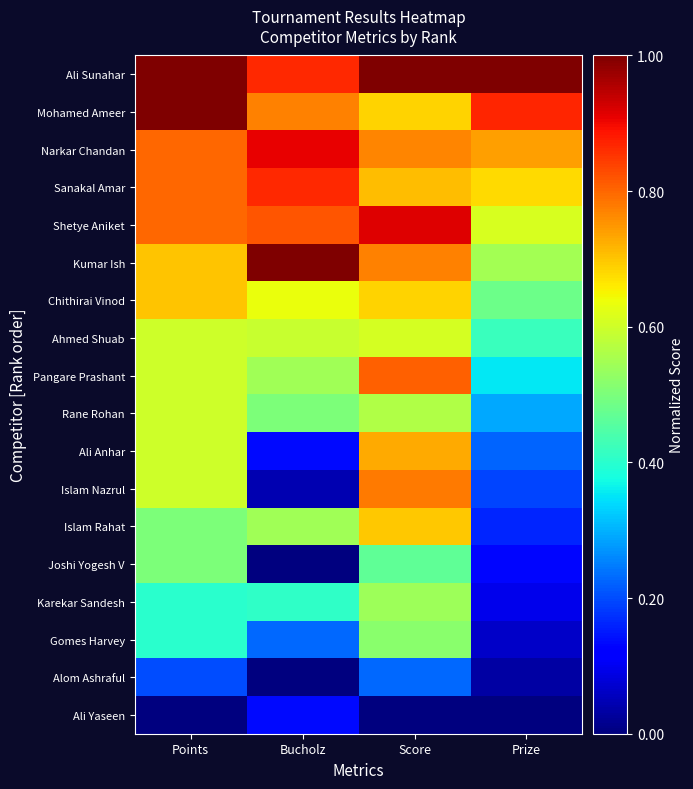

Which series has the largest range (max minus min)?

Islam Nazrul